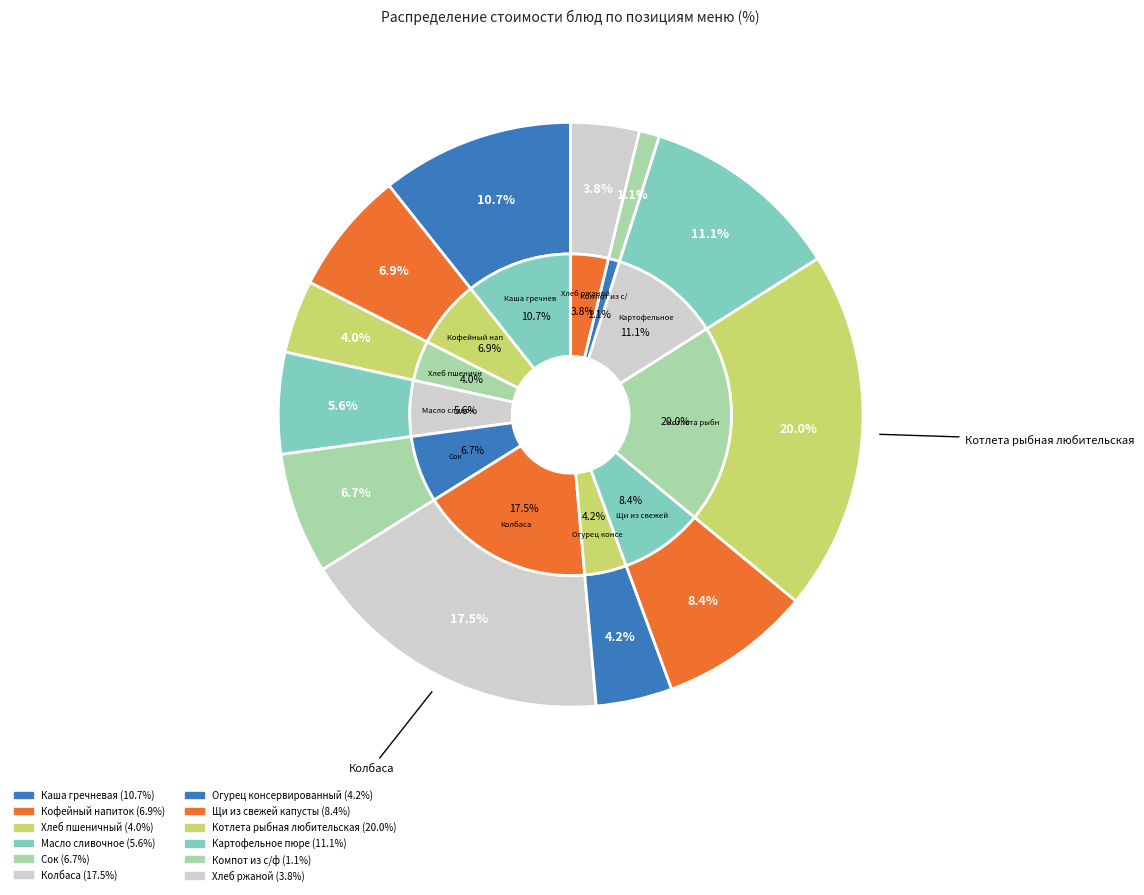

Which category has the smallest portion of the pie?

Компот из с/ф